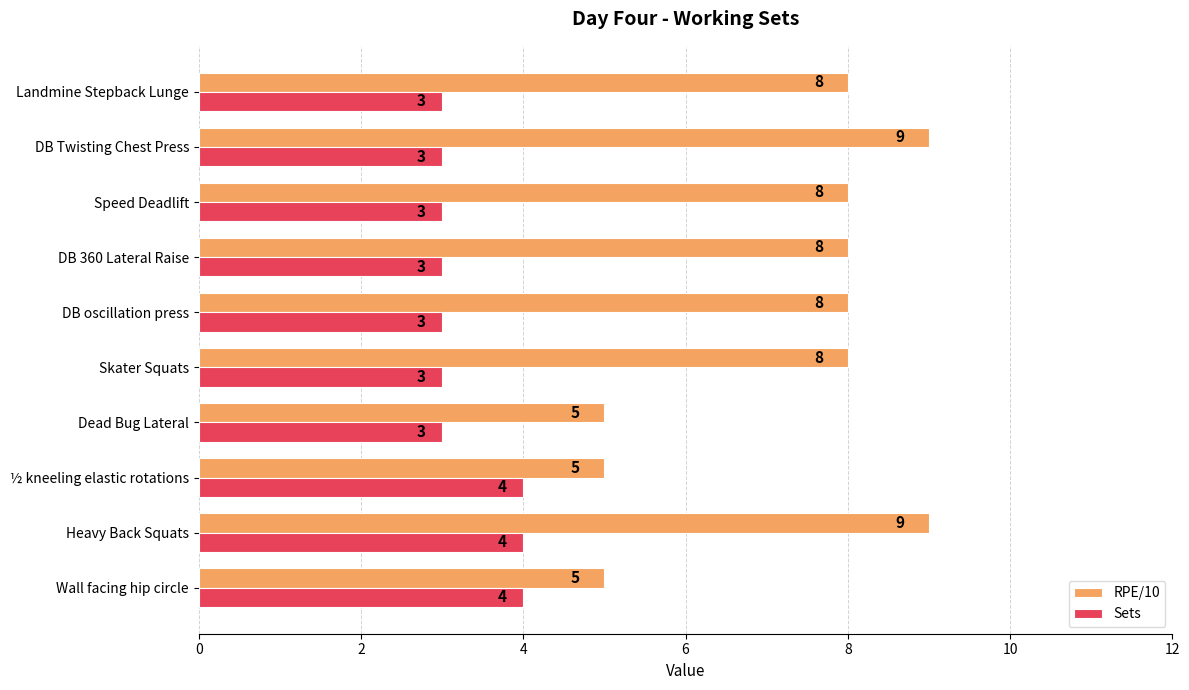

What is the highest value of the RPE/10 series?

9